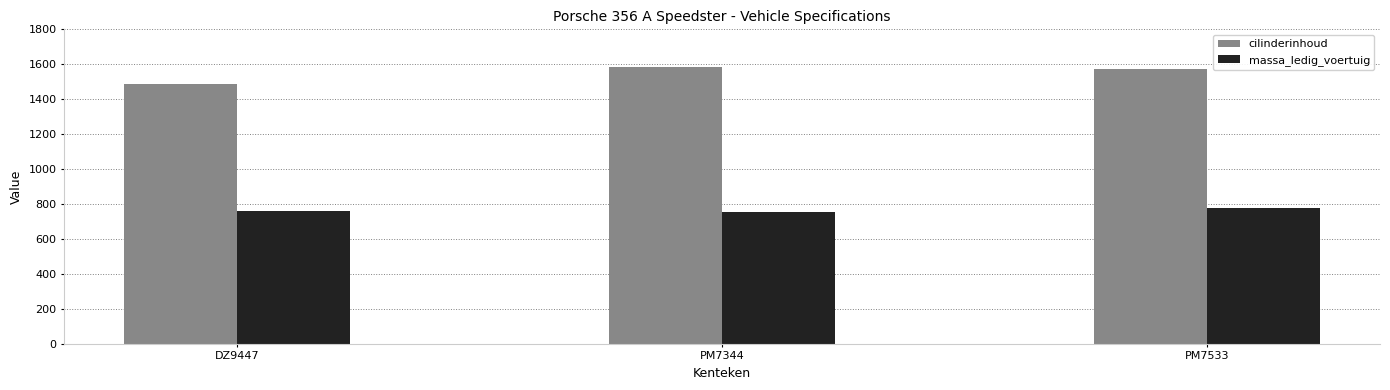

What is the sum of all massa_ledig_voertuig values?

2291